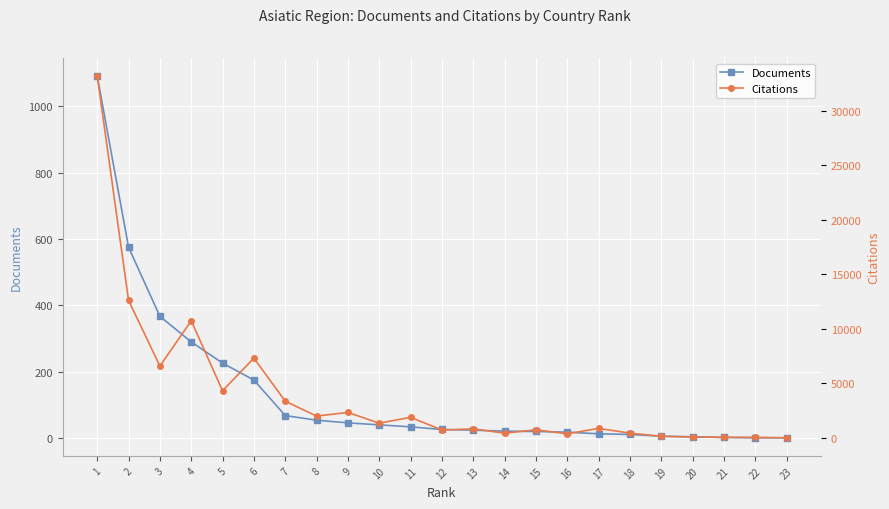

Rank the series at 6 from lowest to highest value.

Documents, Citations